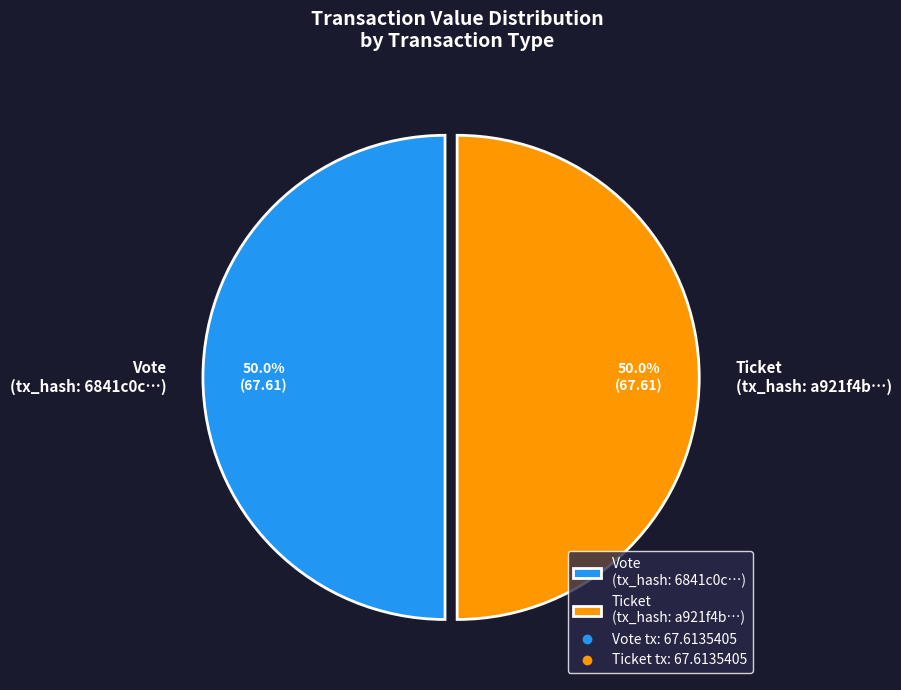

Combined, do Vote (tx_hash: 6841c0c…) and Ticket (tx_hash: a921f4b…) account for over 50%?

Yes